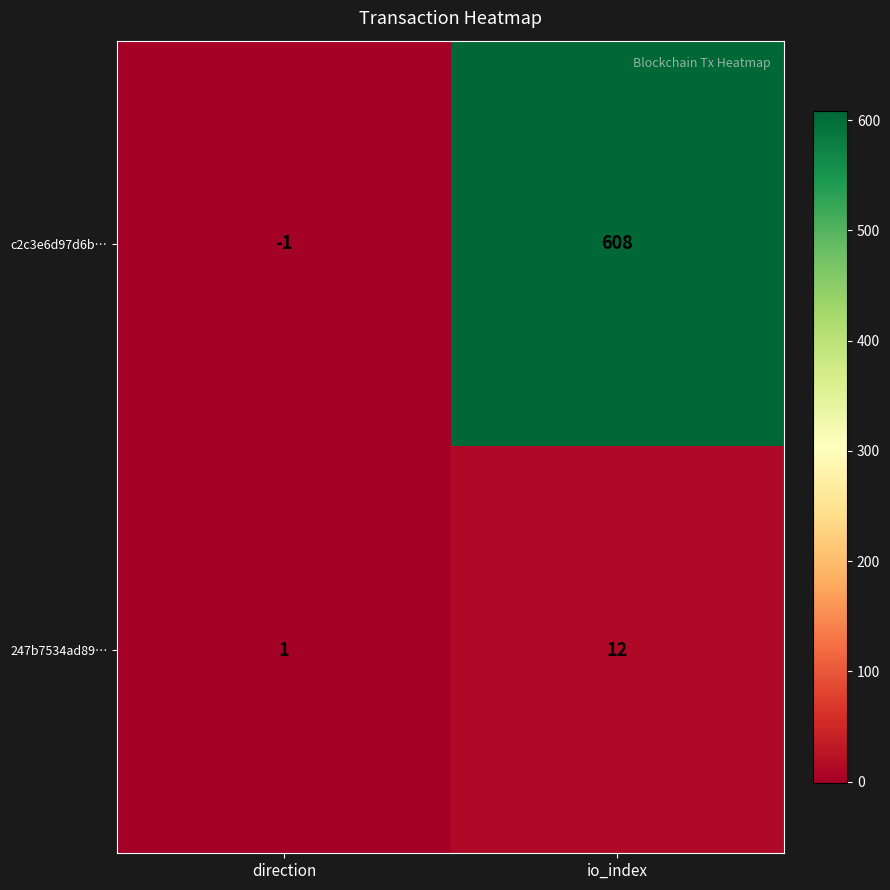

Is it true that c2c3e6d97d6b… equals 608 at io_index?

True